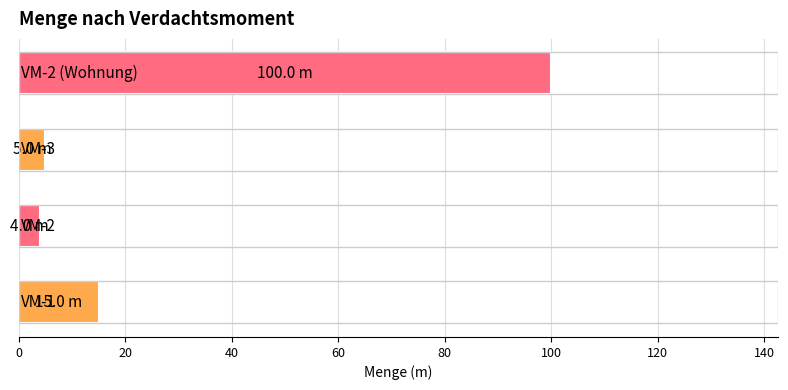

What is the minimum value shown in the chart?

4